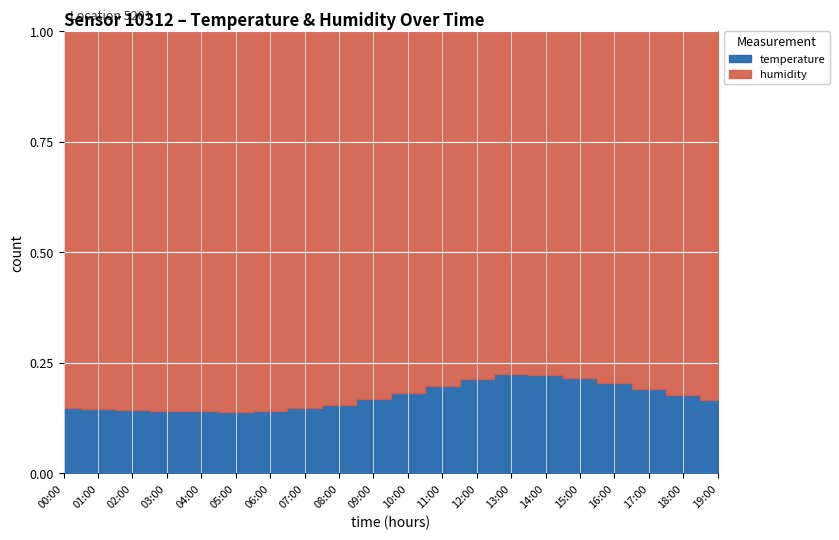

Reading left to right, transcribe all the data shown in this chart.

temperature: 17.0	16.8	16.6	16.4	16.3	16.2	16.5	17.1	18.0	19.2	20.5	21.8	22.9	23.4	23.1	22.5	21.6	20.4	19.3	18.5
humidity: 98.1	98.9	99.3	99.5	99.6	99.7	99.4	98.8	97.5	95.2	92.0	88.5	84.2	81.0	80.5	81.8	83.5	86.2	89.4	92.1